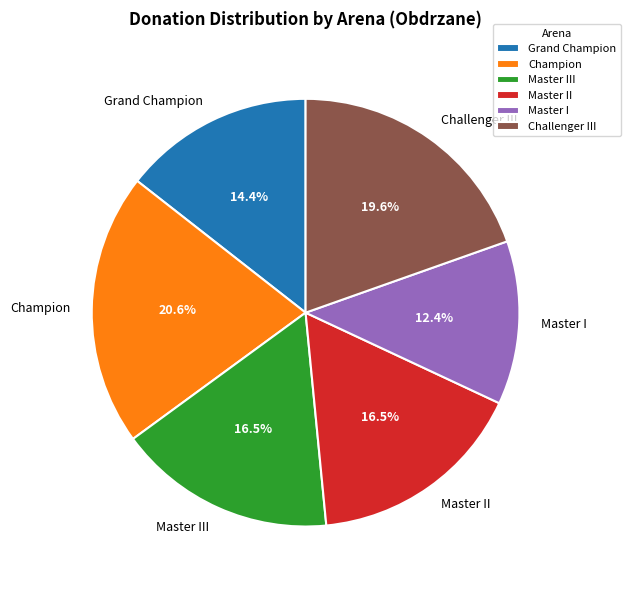

To the nearest percent, what is the combined percentage of Champion and Grand Champion?

35%